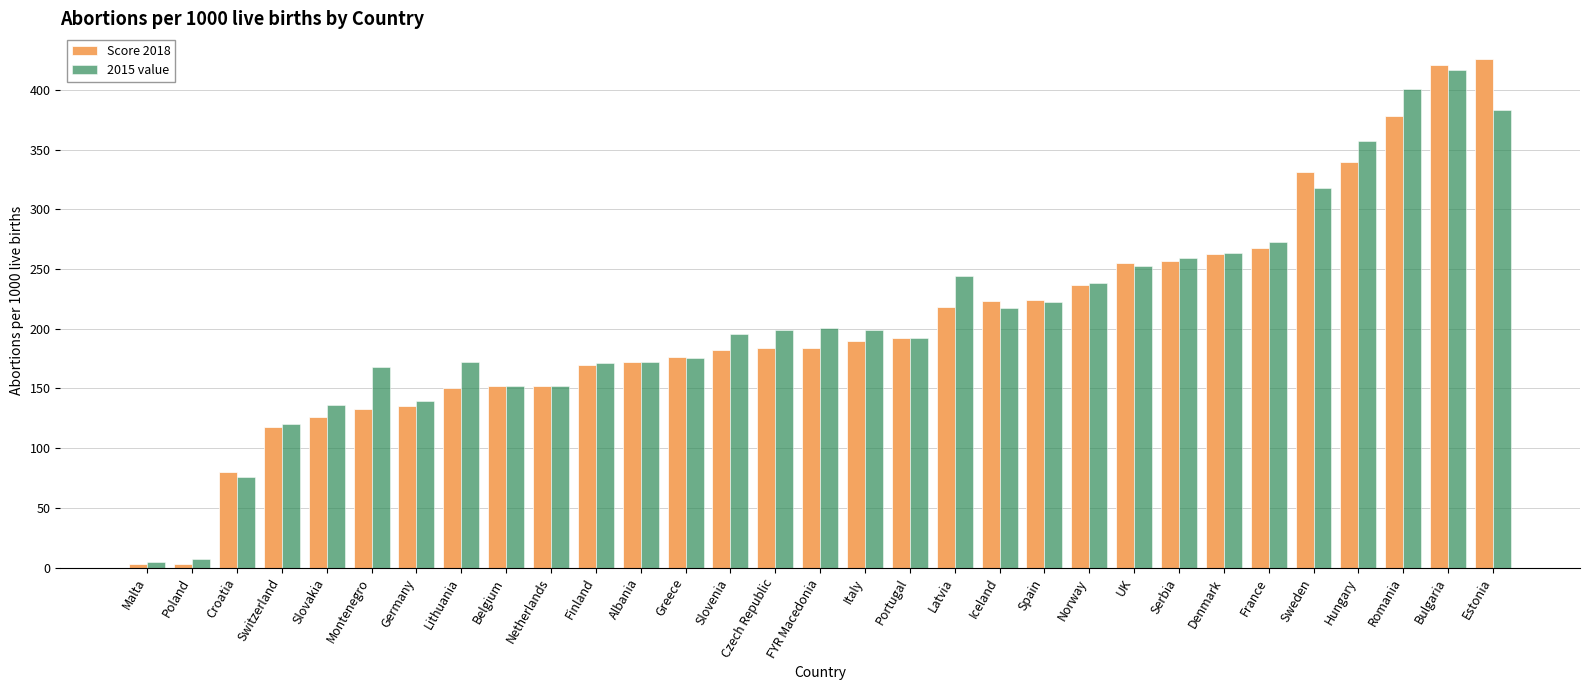

Rank the series by their average value, from lowest to highest.

Score 2018, 2015 value